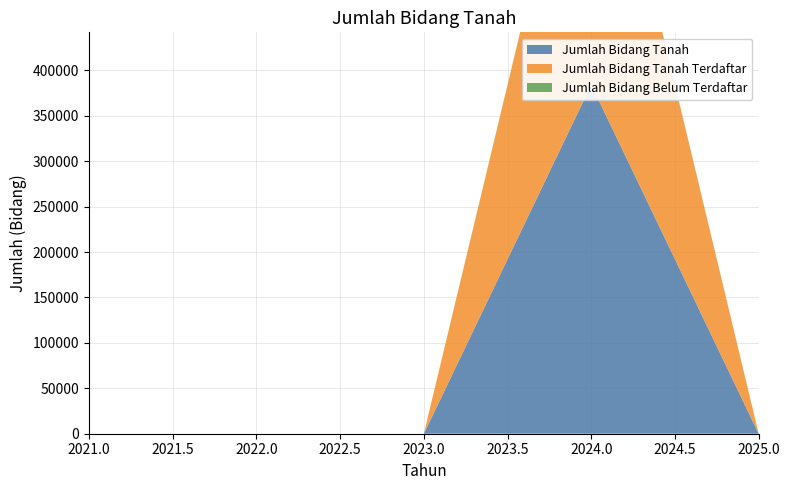

Reading left to right, what are all the values shown in this chart?

Jumlah Bidang Tanah: 0	0	0	384221	0
Jumlah Bidang Tanah Terdaftar: 0	0	0	383221	0
Jumlah Bidang Belum Terdaftar: 0	0	0	1000	0